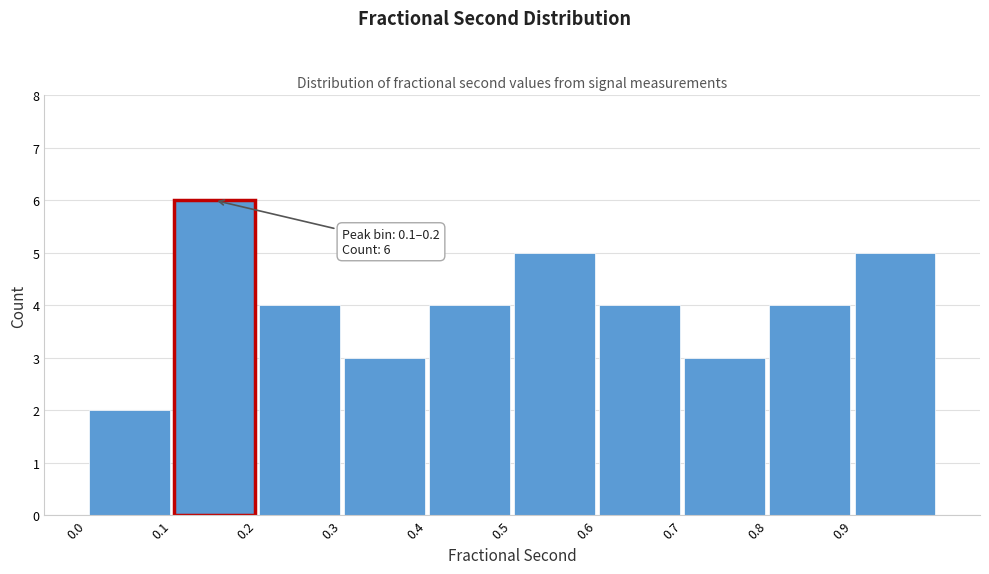

Which range on the x-axis has the tallest bar?

0.1 to 0.2